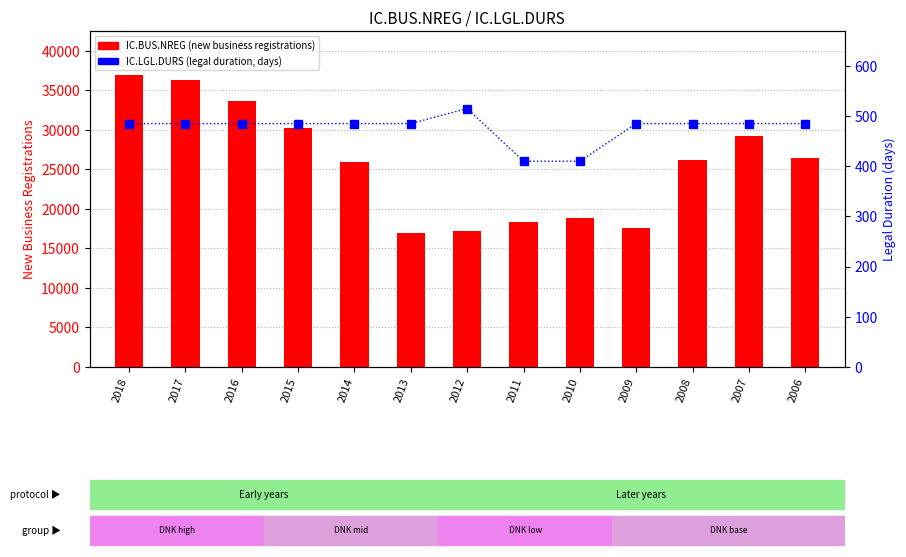

Rank the series at 2007 from highest to lowest value.

IC.BUS.NREG (new business registrations), IC.LGL.DURS (legal duration)